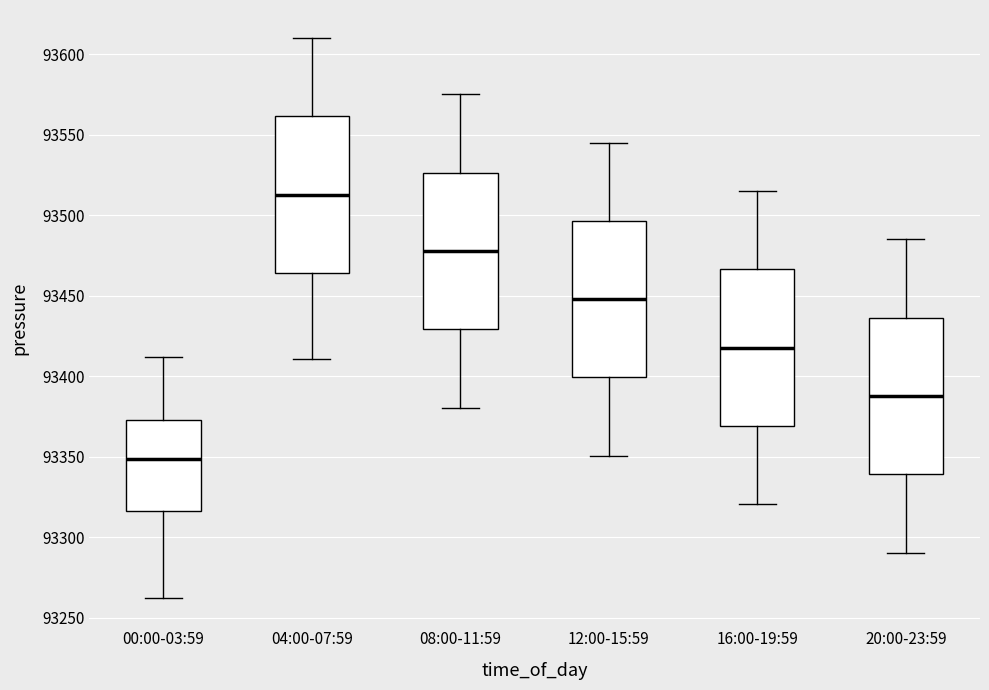

Which box's median line is the lowest?

00:00-03:59